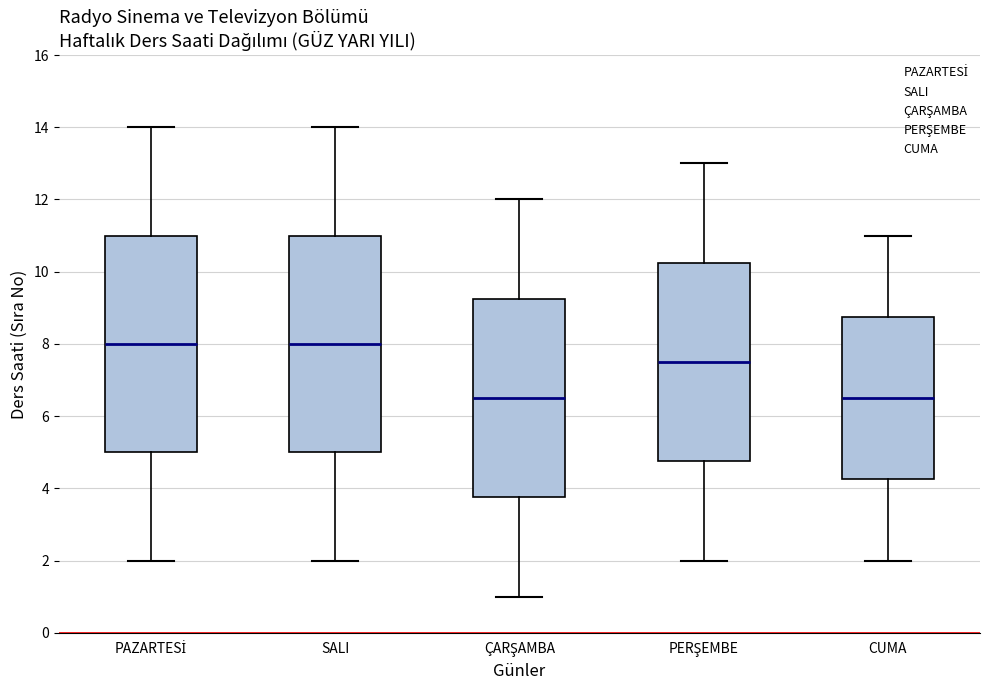

Where is the upper edge of the box for PERŞEMBE on the y-axis? The values are not printed on the chart, so give them approximately, as read against the axis.

10.2